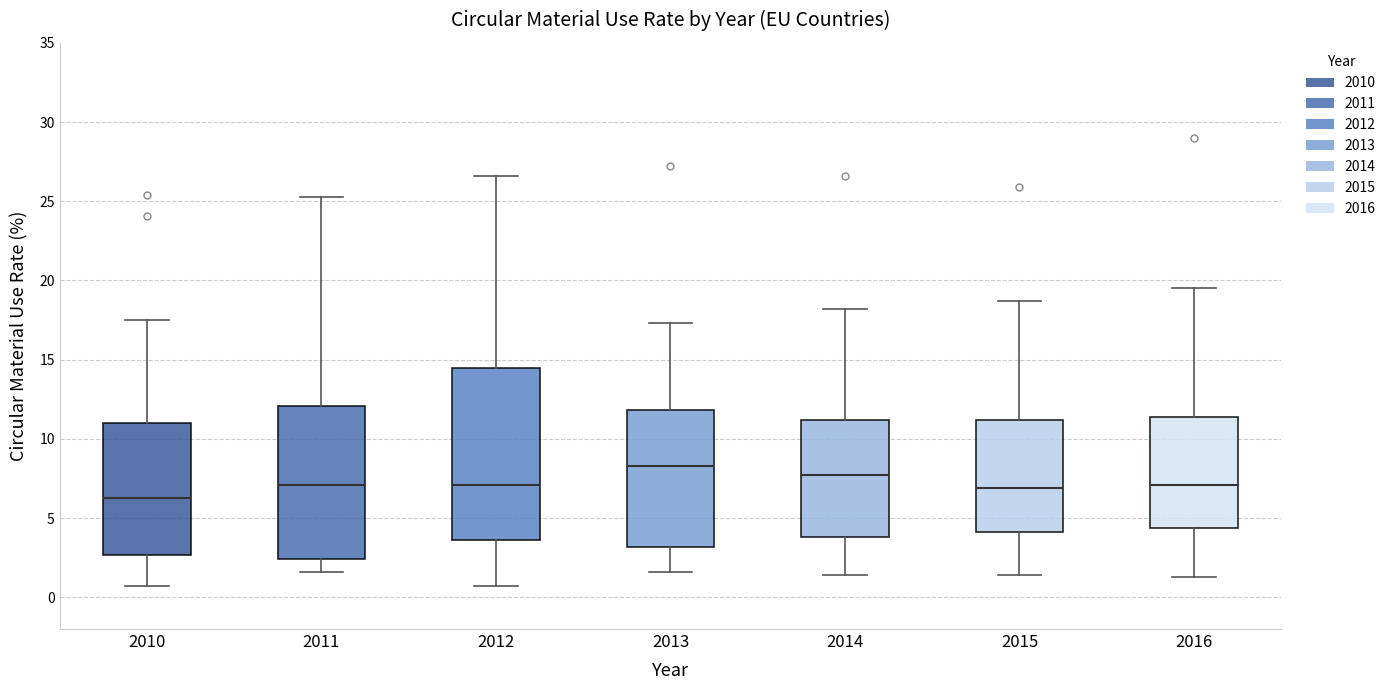

Which box has the highest median line?

2013